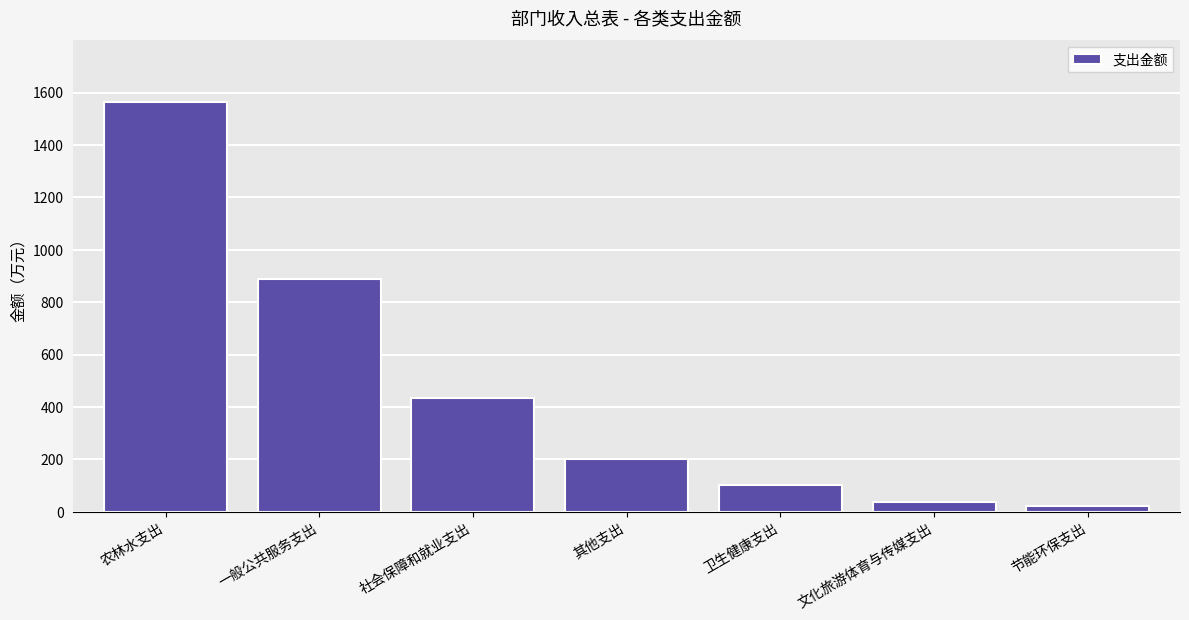

Reading right to left, extract all data points from this chart.

23.8	38.8	103.1	201.1	435.6	887.6	1564.5